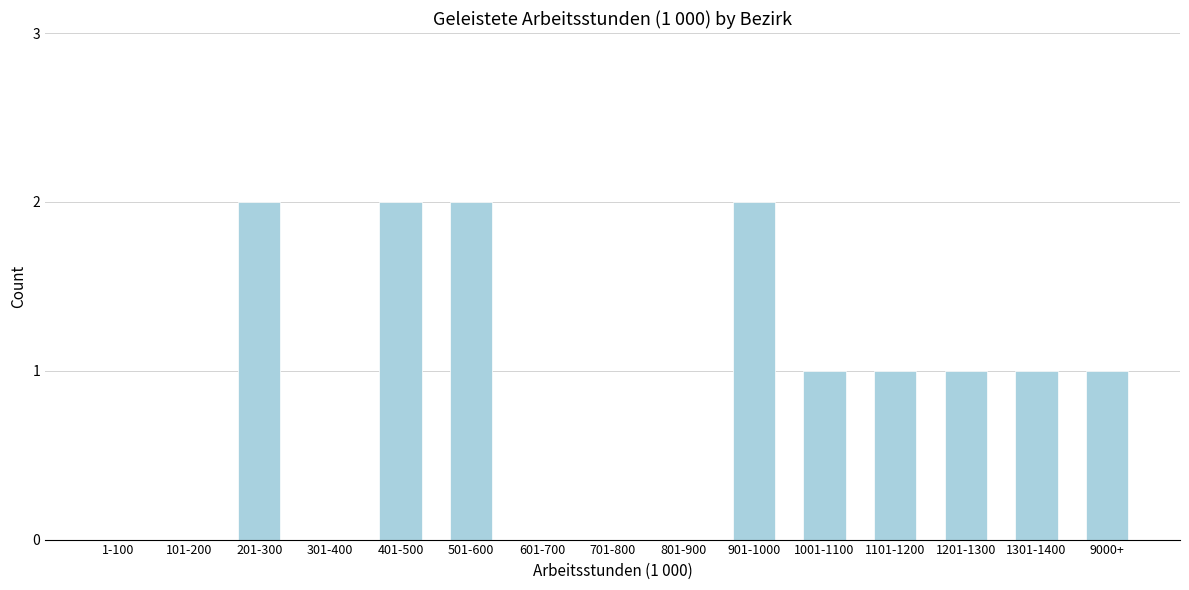

Reading right to left, list all the values displayed in this chart.

9000+=1	1301-1400=1	1201-1300=1	1101-1200=1	1001-1100=1	901-1000=2	801-900=0	701-800=0	601-700=0	501-600=2	401-500=2	301-400=0	201-300=2	101-200=0	1-100=0